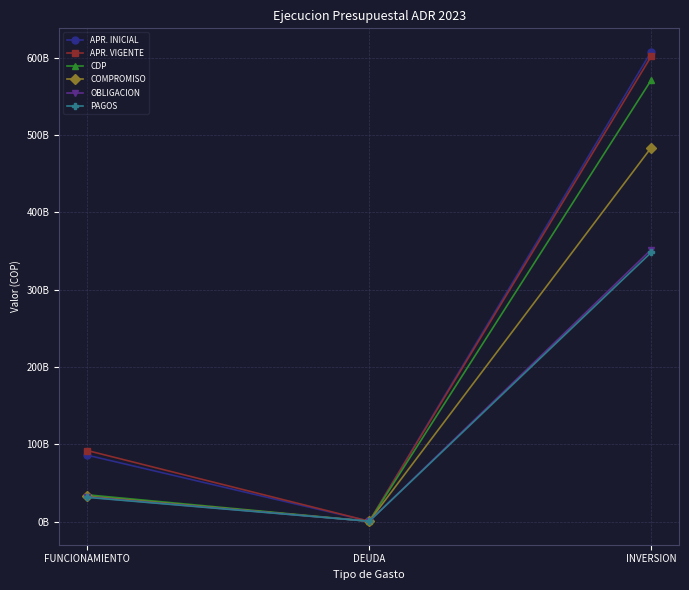

Is this an area chart (filled region under the line)?

No